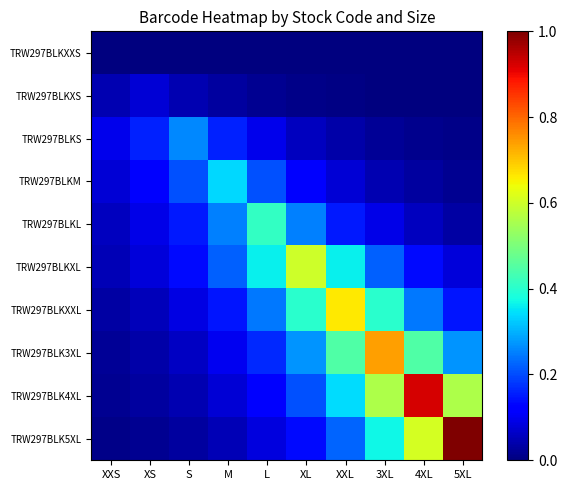

What is the greatest value displayed?

1.0